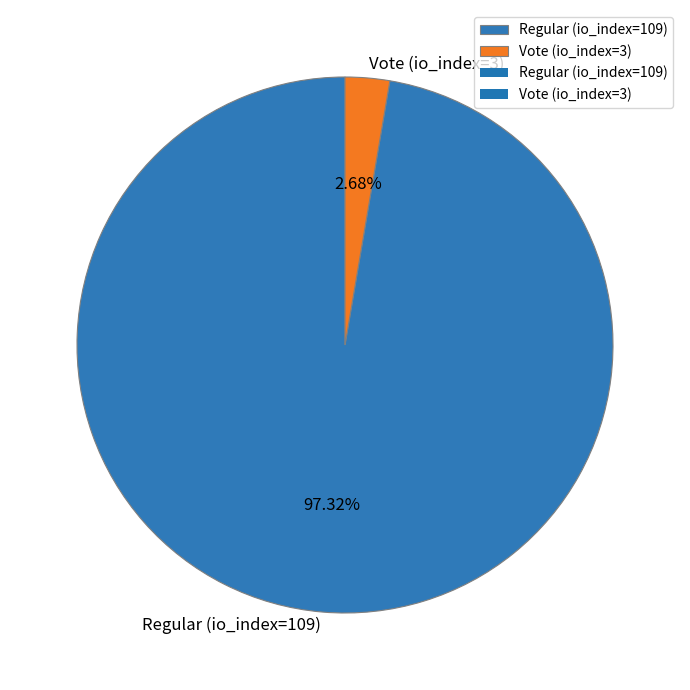

Combined, do Regular (io_index=109) and Vote (io_index=3) account for over 50%?

Yes